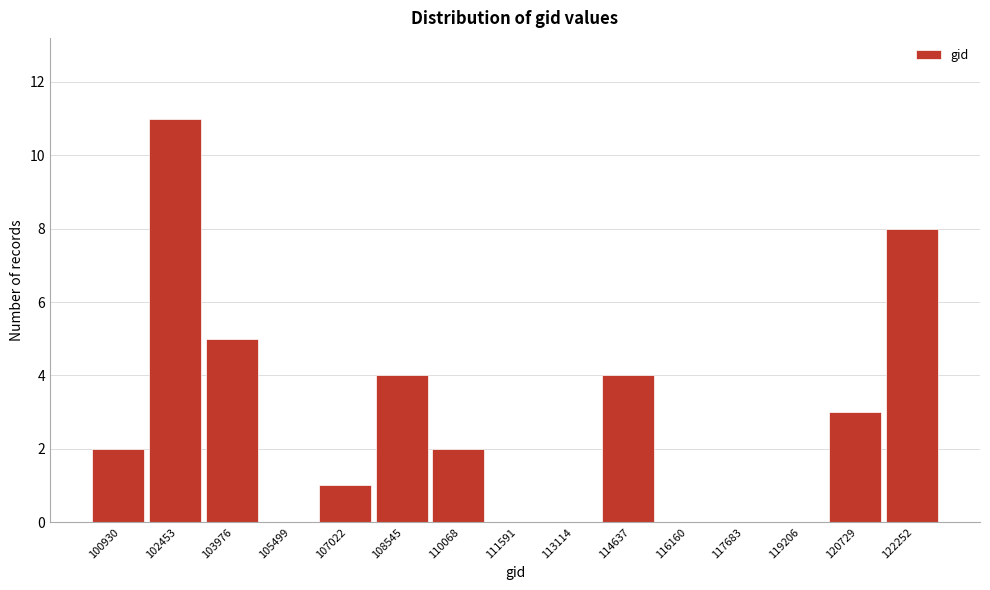

Reading right to left, extract all data points from this chart.

122252=8	120729=3	119206=0	117683=0	116160=0	114637=4	113114=0	111591=0	110068=2	108545=4	107022=1	105499=0	103976=5	102453=11	100930=2